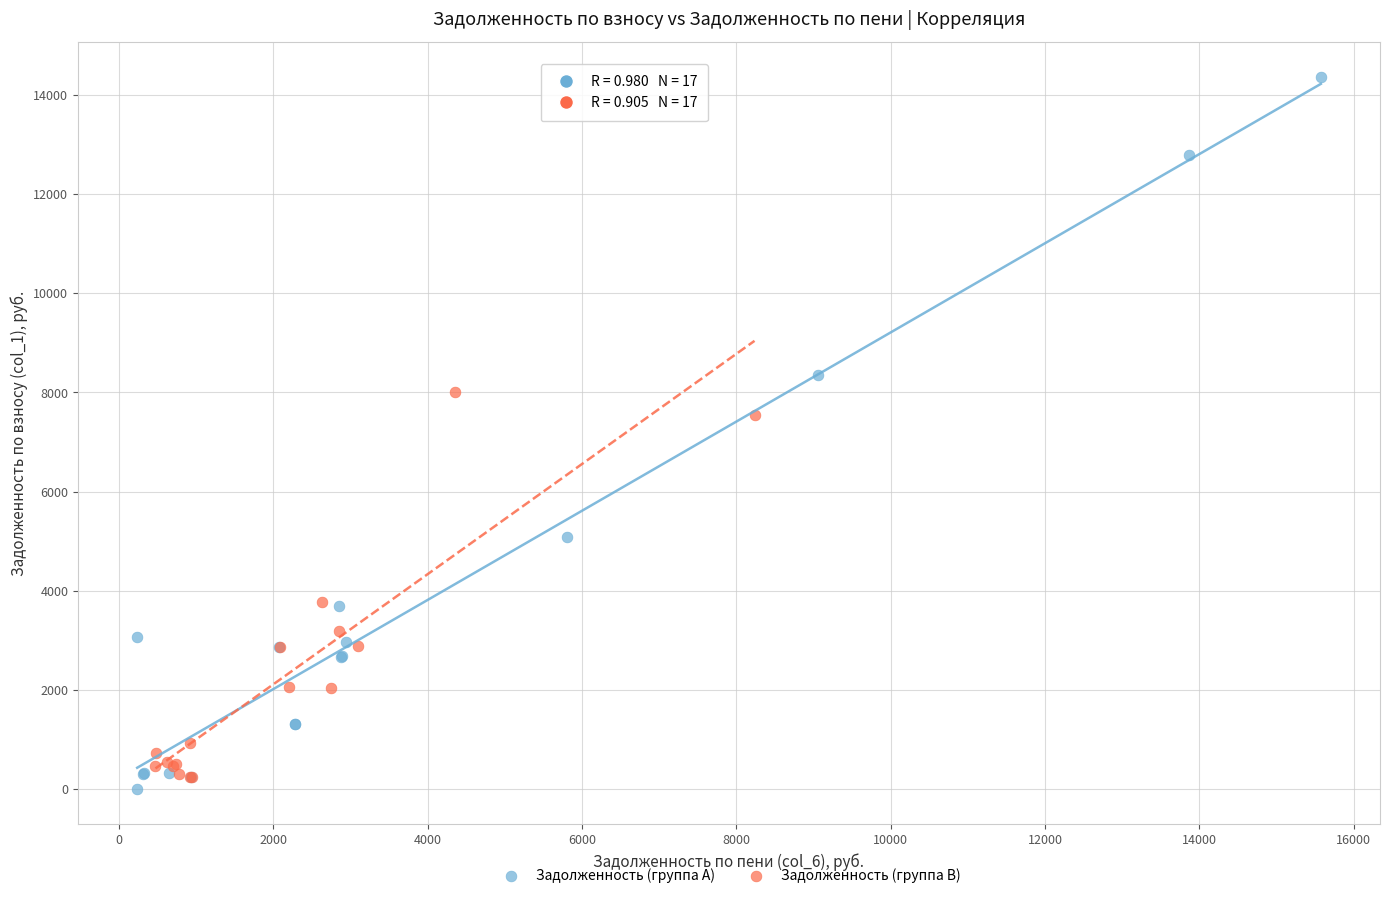

What are all the series names shown in the legend?

Задолженность (группа A), Задолженность (группа B)